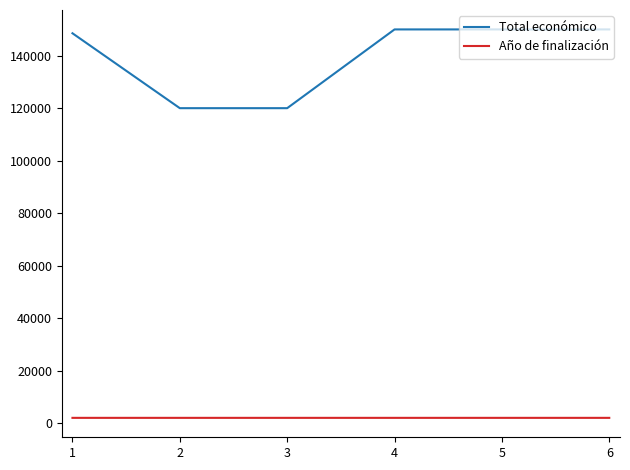

Count the number of categories in the chart.

6